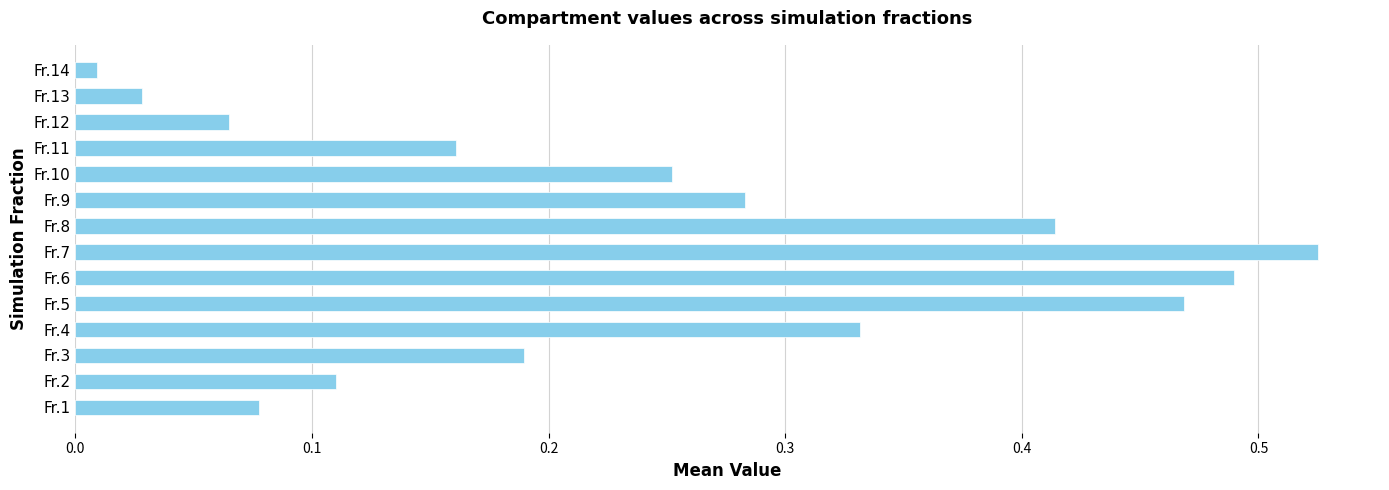

Rank the categories by value from highest to lowest.

Fr.7, Fr.6, Fr.5, Fr.8, Fr.4, Fr.9, Fr.10, Fr.3, Fr.11, Fr.2, Fr.1, Fr.12, Fr.13, Fr.14